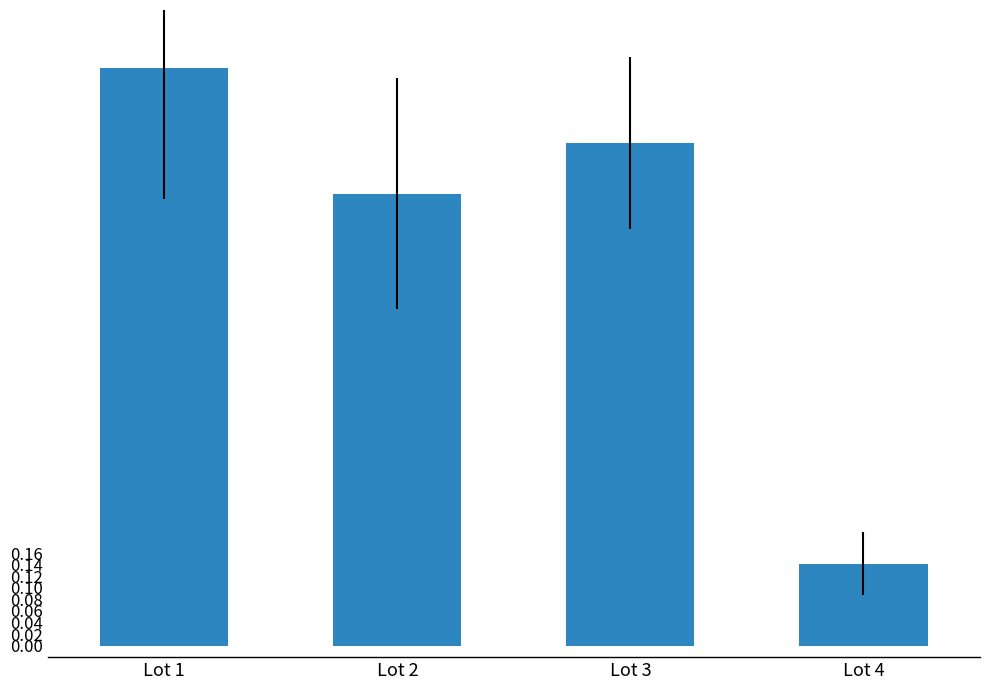

What is the sum of all values?

2.8